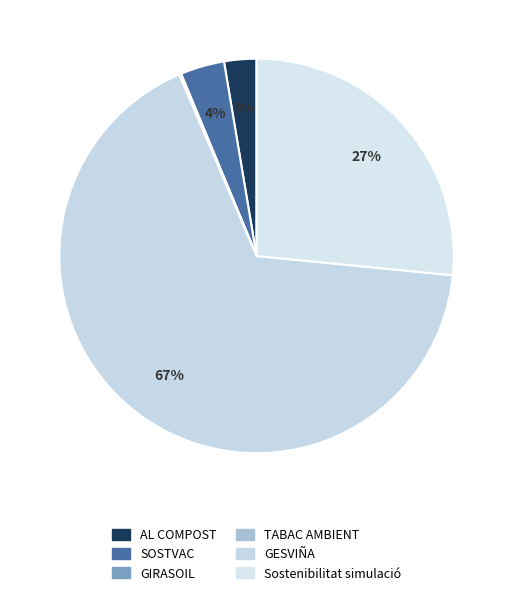

Is there any slice that represents more than half of the pie?

Yes